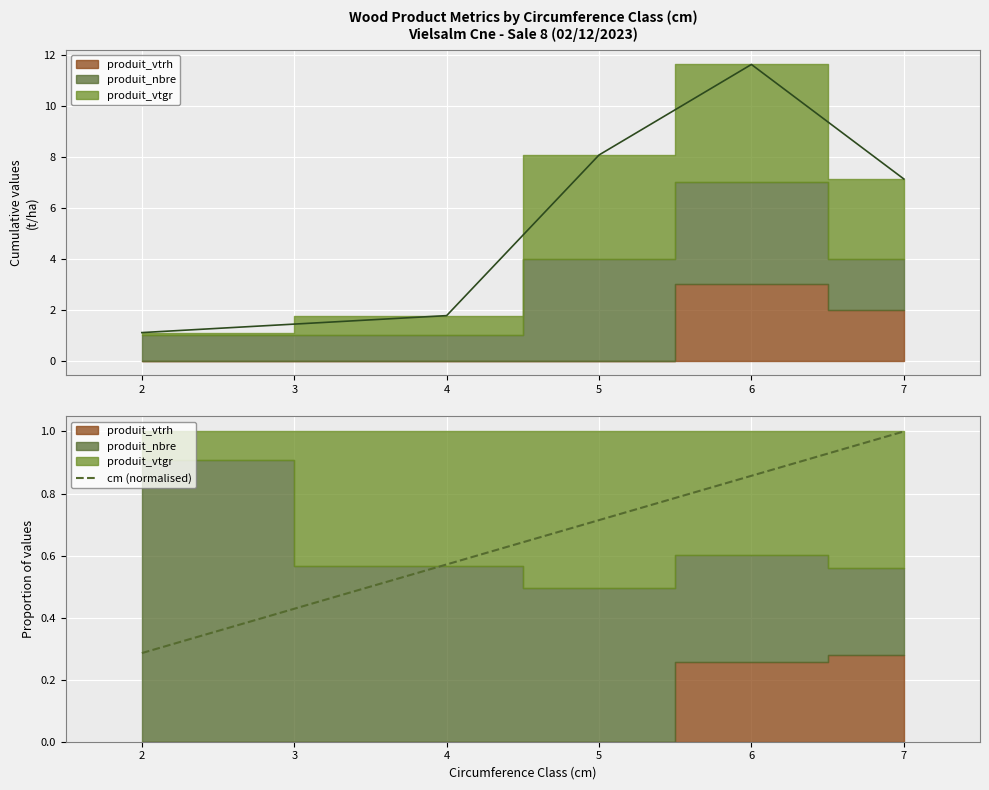

True or false: cm (normalised) has a value of 0.8 at 4.

False